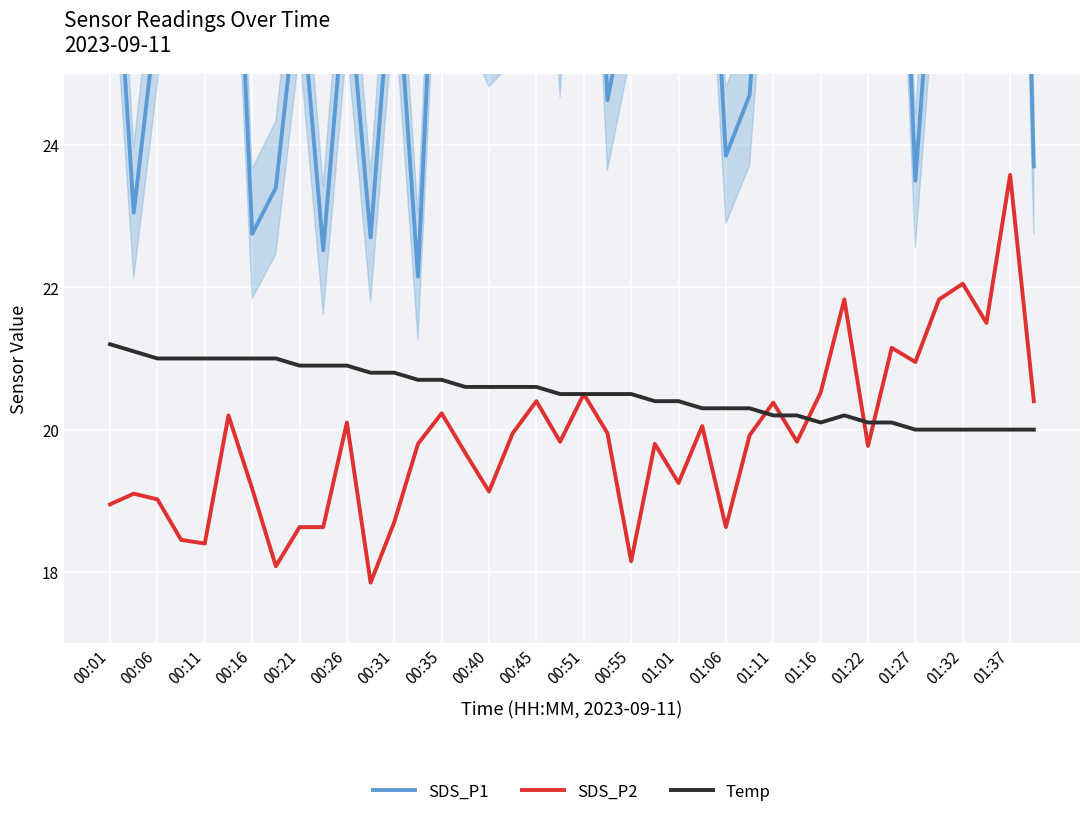

Is it true that SDS_P2 equals 30.6 at 01:22?

False